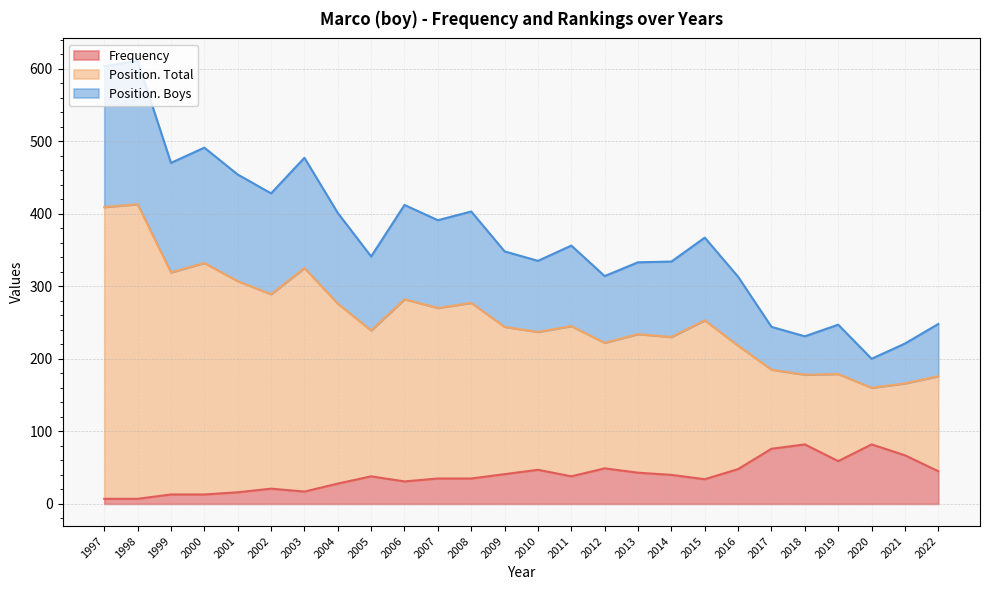

How many lines are shown in the chart?

3